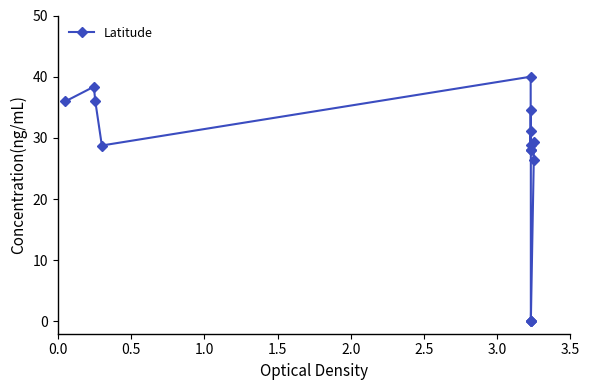

What is the sum of all values?

385.4